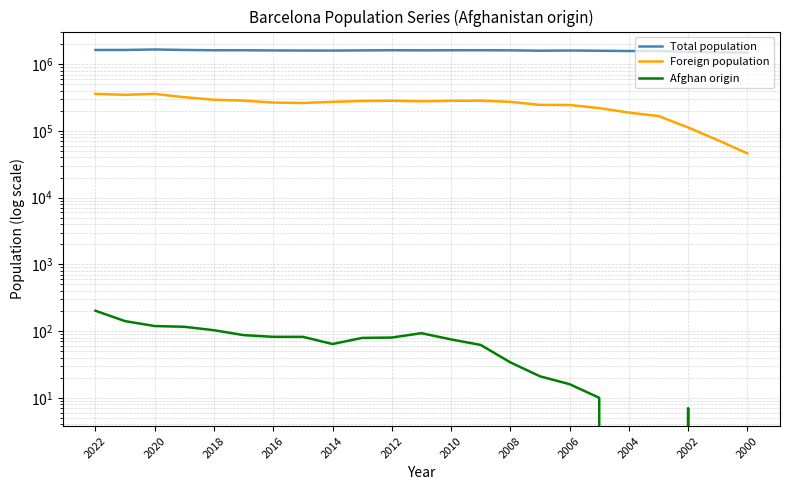

What value does the Total population series have at 2006, to the nearest 100?

1605600